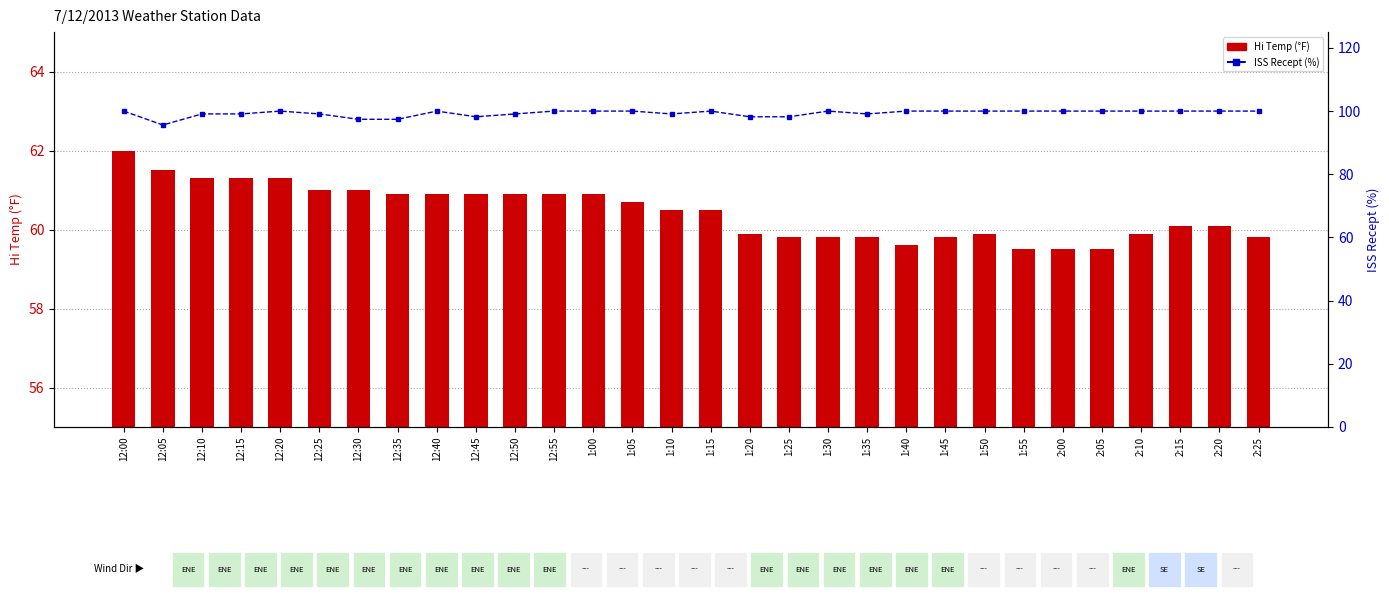

Reading right to left, what are all the values shown in this chart?

Hi Temp: 59.8	60.1	60.1	59.9	59.5	59.5	59.5	59.9	59.8	59.6	59.8	59.8	59.8	59.9	60.5	60.5	60.7	60.9	60.9	60.9	60.9	60.9	60.9	61.0	61.0	61.3	61.3	61.3	61.5	62.0
Percentile rank within sample: 100.0	100.0	100.0	100.0	100.0	100.0	100.0	100.0	100.0	100.0	99.1	100.0	98.2	98.2	100.0	99.1	100.0	100.0	100.0	99.1	98.2	100.0	97.4	97.4	99.1	100.0	99.1	99.1	95.6	100.0